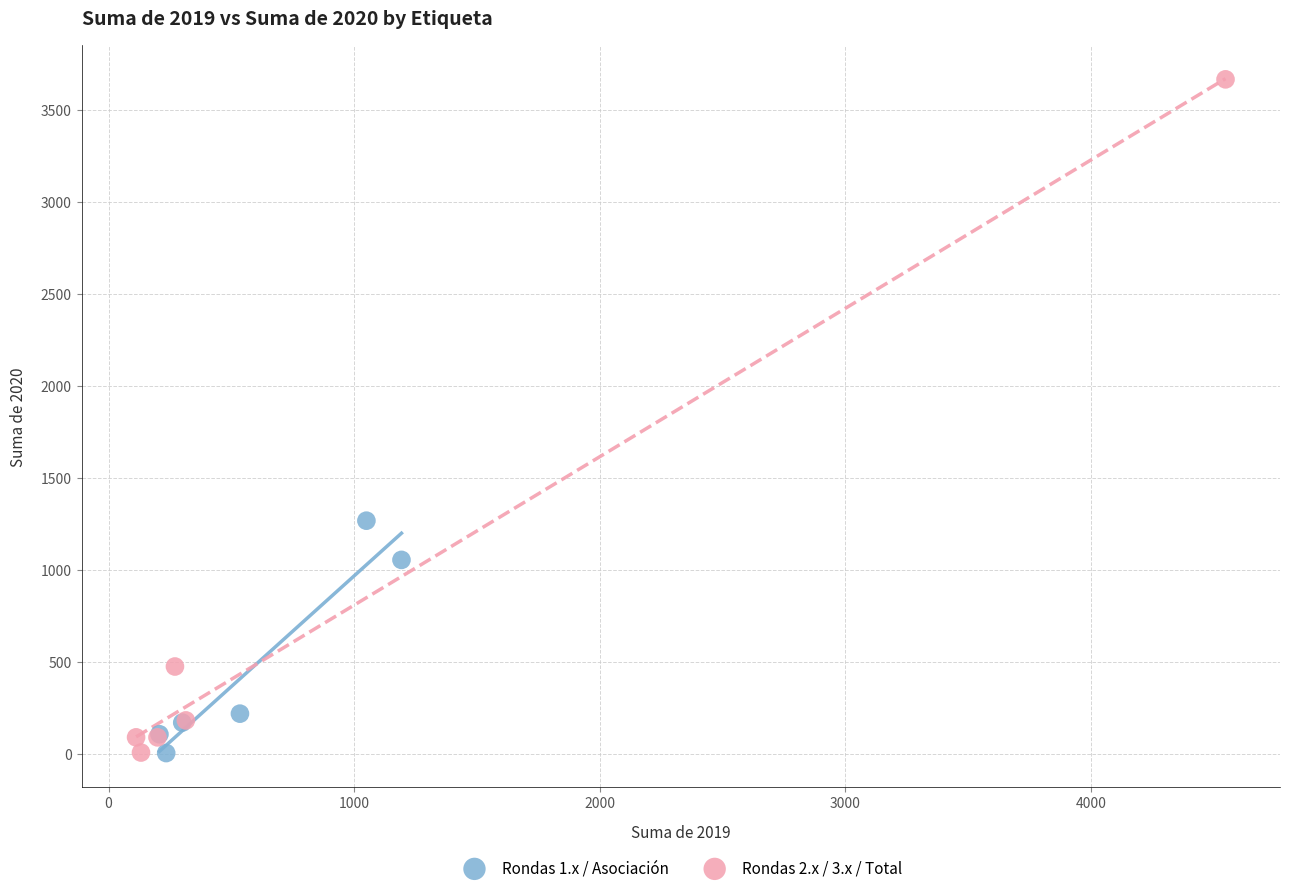

Which series reaches the maximum Y coordinate?

Rondas 2.x / 3.x / Total